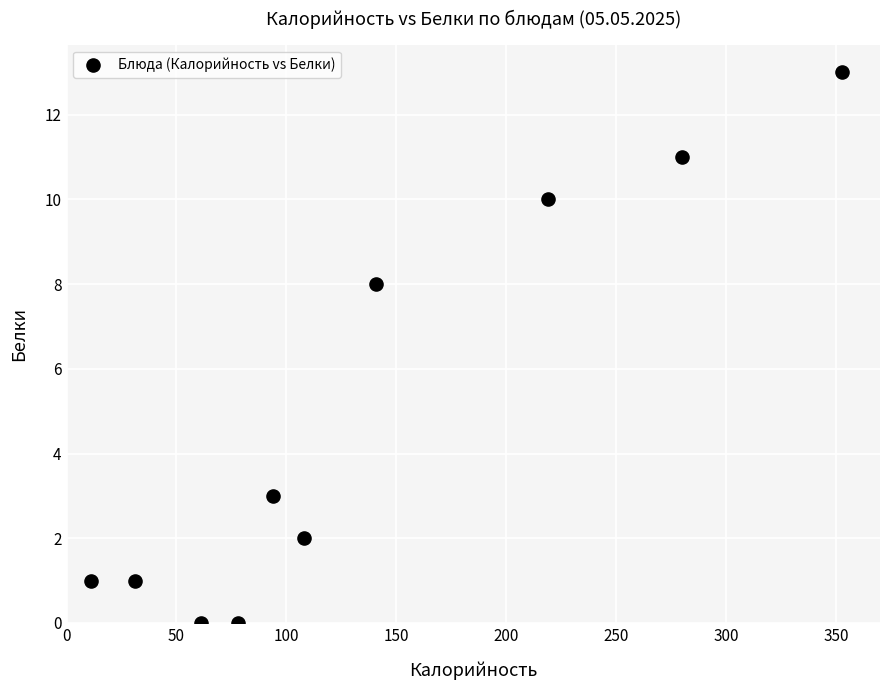

What Y value in the scatter plot is closest to 6?

8